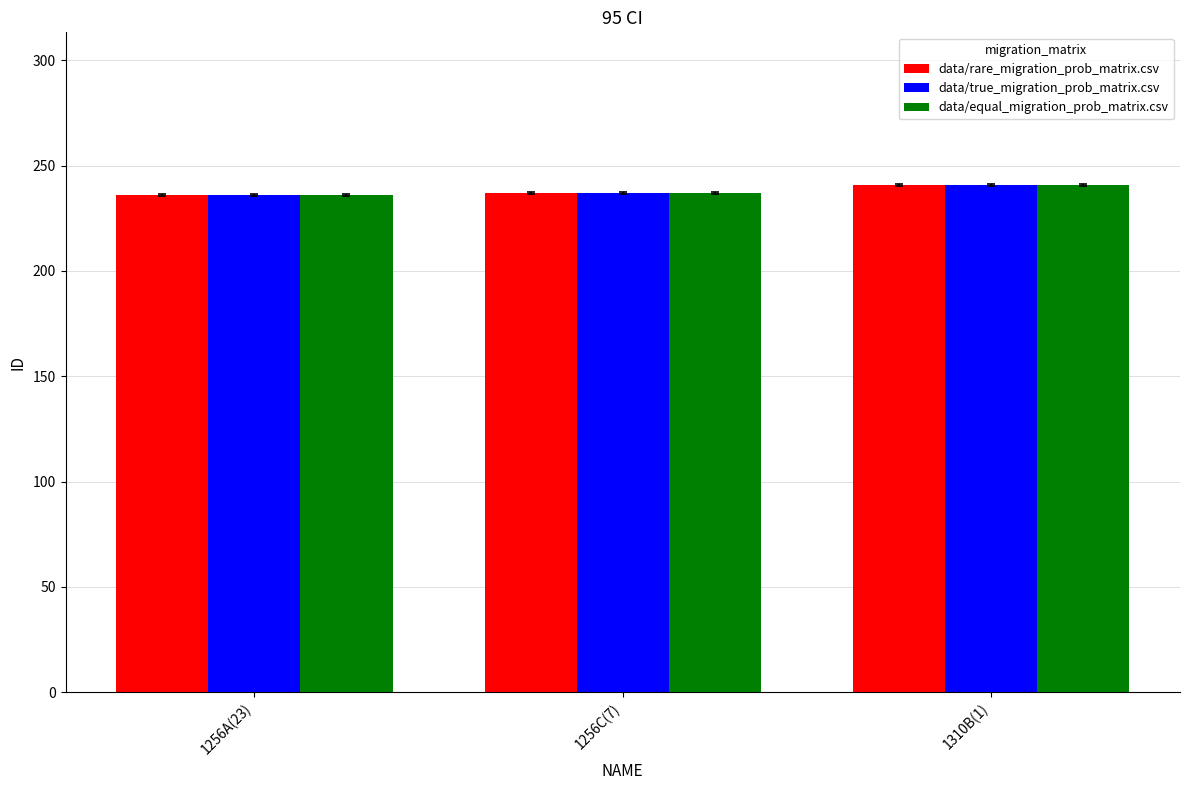

Is it true that data/rare_migration_prob_matrix.csv equals 94 at 1256A(23)?

False